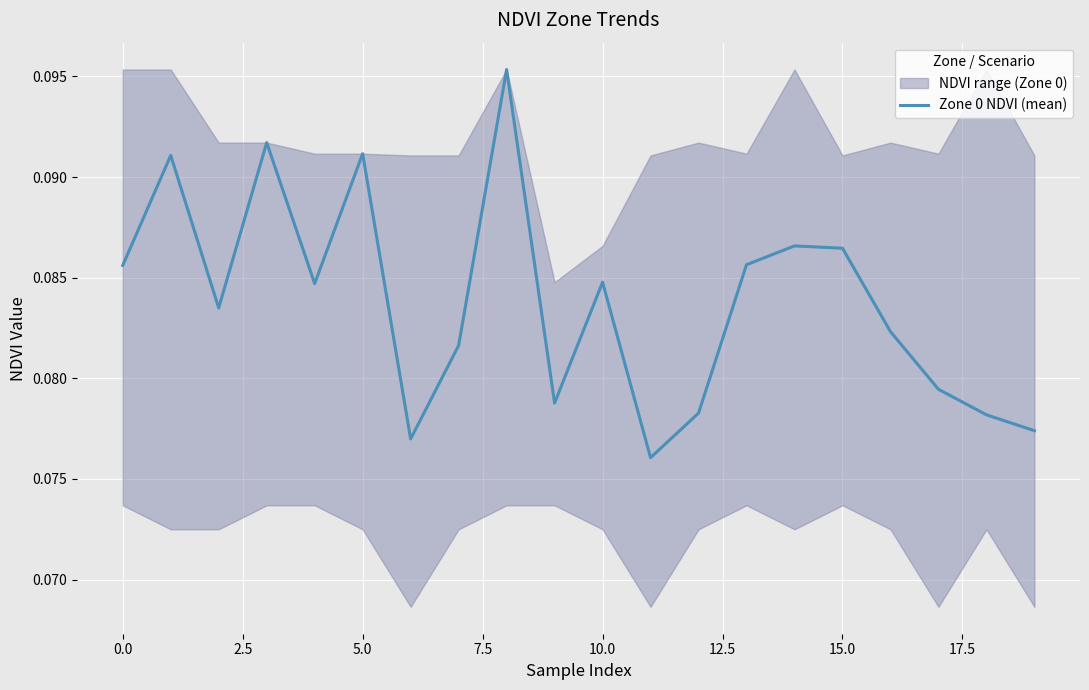

What is the sum of the values at 18 and 15.0?

0.2